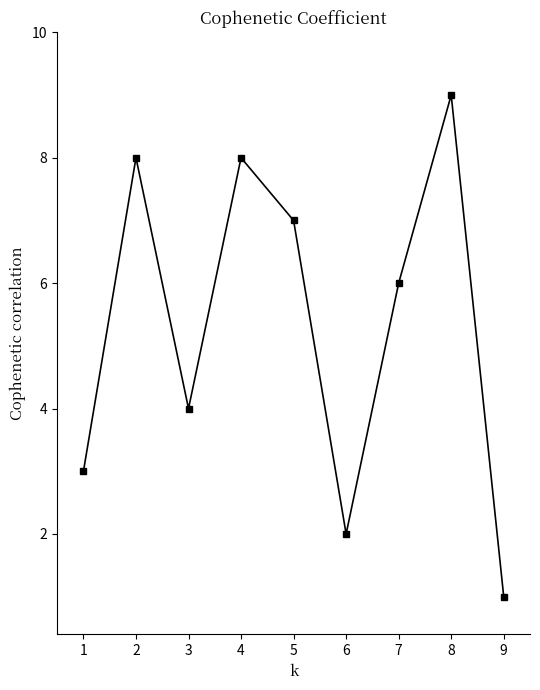

The value at 3 is 4. True or false?

True